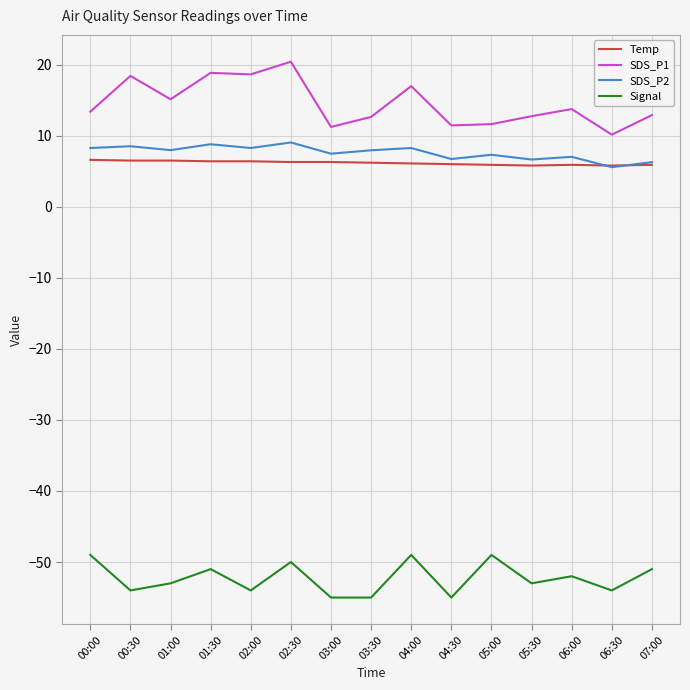

What is the lowest value of the Signal series?

-55.0